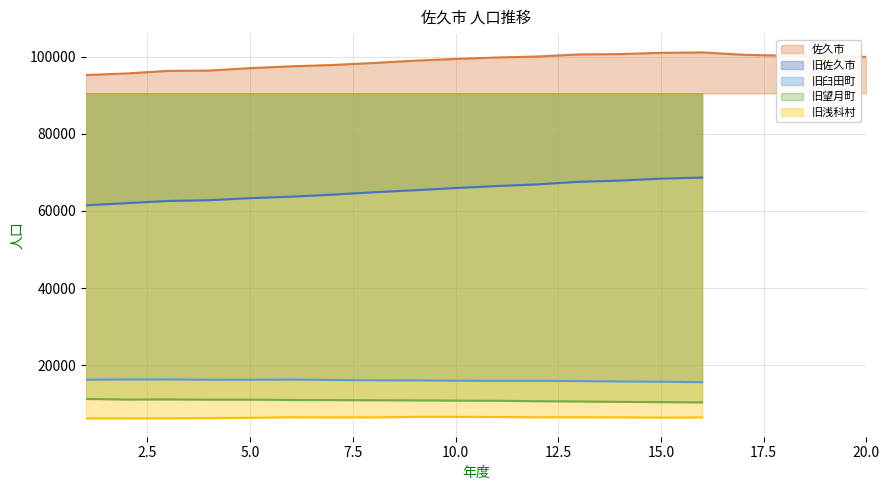

Which series has the largest total across all categories?

佐久市